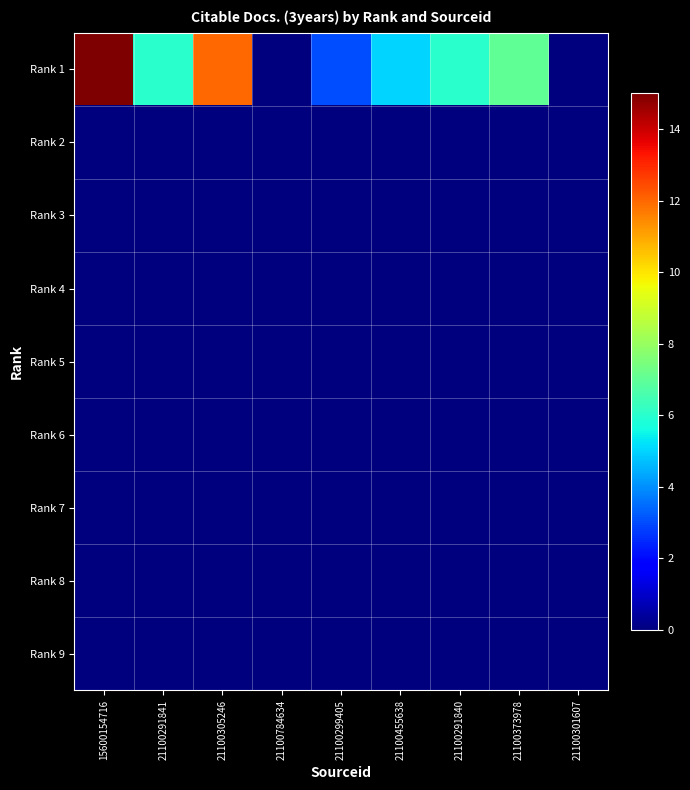

Reading left to right, transcribe all the data shown in this chart.

Rank 1: 15600154716=15	21100291841=6	21100305246=12	21100784634=0	21100299405=3	21100455638=5	21100291840=6	21100373978=7	21100301607=0
Rank 2: 15600154716=0	21100291841=0	21100305246=0	21100784634=0	21100299405=0	21100455638=0	21100291840=0	21100373978=0	21100301607=0
Rank 3: 15600154716=0	21100291841=0	21100305246=0	21100784634=0	21100299405=0	21100455638=0	21100291840=0	21100373978=0	21100301607=0
Rank 4: 15600154716=0	21100291841=0	21100305246=0	21100784634=0	21100299405=0	21100455638=0	21100291840=0	21100373978=0	21100301607=0
Rank 5: 15600154716=0	21100291841=0	21100305246=0	21100784634=0	21100299405=0	21100455638=0	21100291840=0	21100373978=0	21100301607=0
Rank 6: 15600154716=0	21100291841=0	21100305246=0	21100784634=0	21100299405=0	21100455638=0	21100291840=0	21100373978=0	21100301607=0
Rank 7: 15600154716=0	21100291841=0	21100305246=0	21100784634=0	21100299405=0	21100455638=0	21100291840=0	21100373978=0	21100301607=0
Rank 8: 15600154716=0	21100291841=0	21100305246=0	21100784634=0	21100299405=0	21100455638=0	21100291840=0	21100373978=0	21100301607=0
Rank 9: 15600154716=0	21100291841=0	21100305246=0	21100784634=0	21100299405=0	21100455638=0	21100291840=0	21100373978=0	21100301607=0